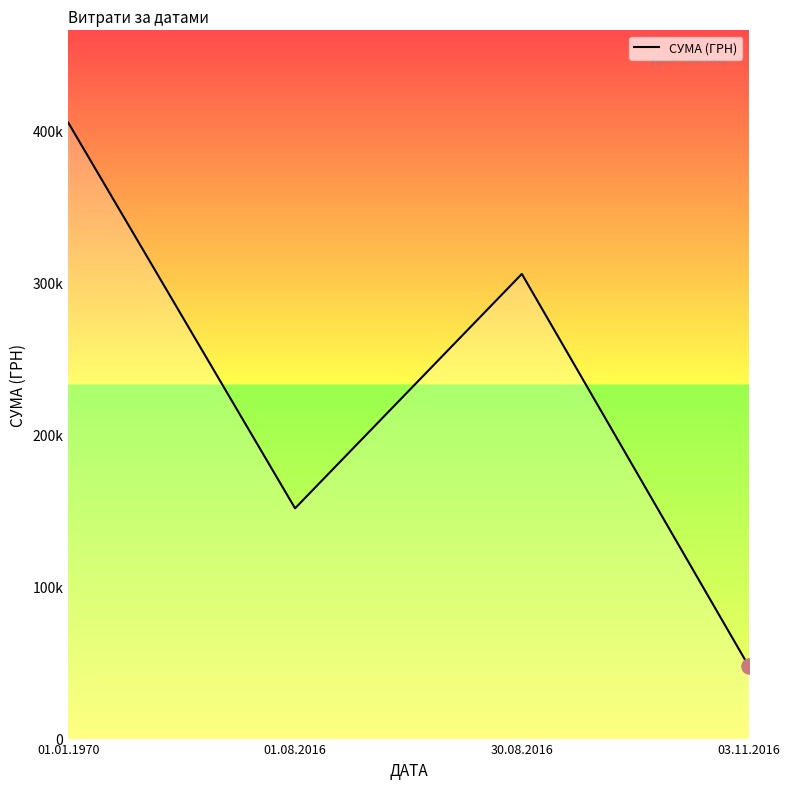

What is the change in value from 01.08.2016 to 03.11.2016?

-103655.0